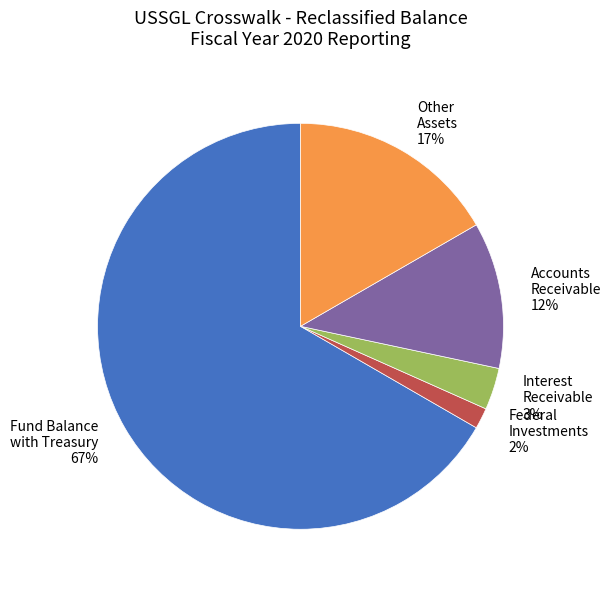

Do Accounts Receivable and Other Assets together represent more than half of the pie?

No